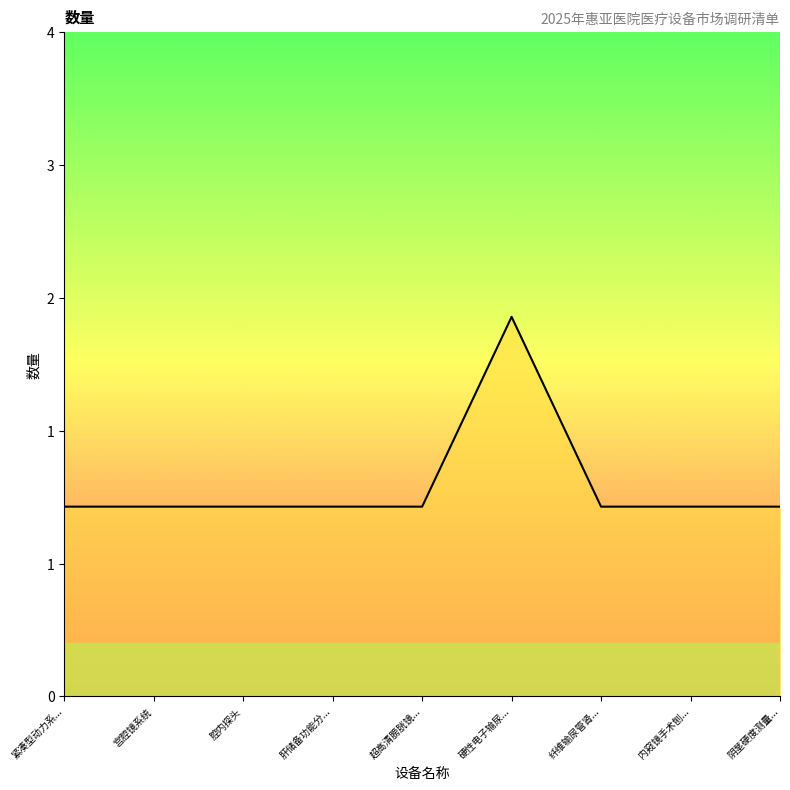

Which category has the highest value across all series?

硬性电子输尿...